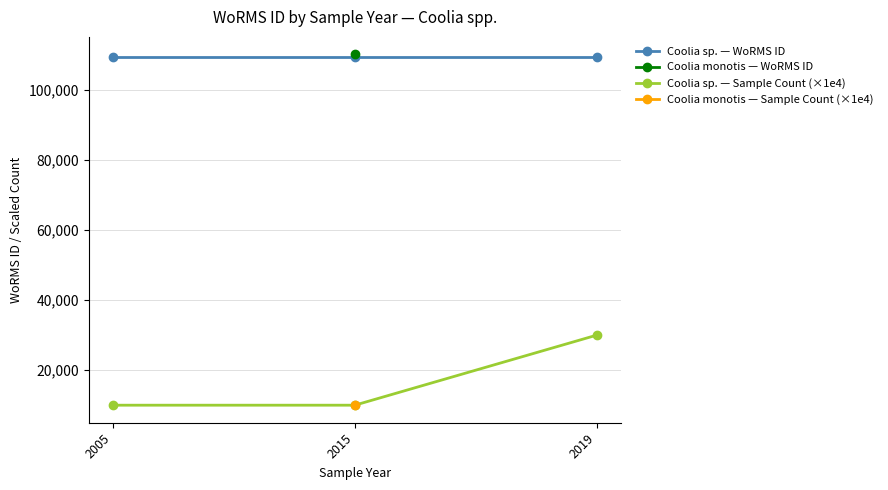

Reading left to right, extract all data points from this chart.

Coolia sp. — WoRMS ID: 2005=109534	2015=109534	2019=109534
Coolia sp. — Sample Count (×1e4): 2005=10000	2015=10000	2019=30000